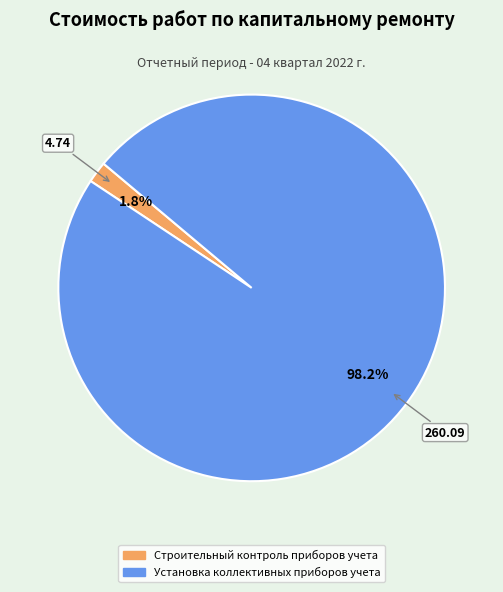

The Установка коллективных приборов учета slice represents 98% of the pie. True or false?

True